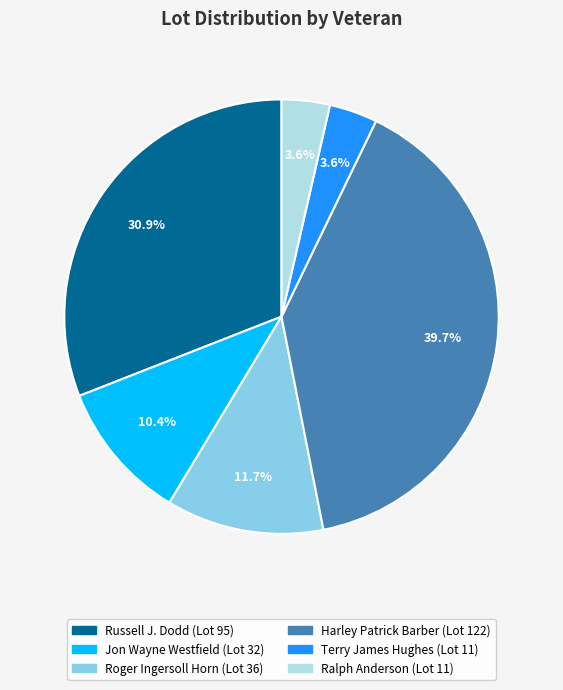

What is the largest slice in the pie chart?

Harley Patrick Barber